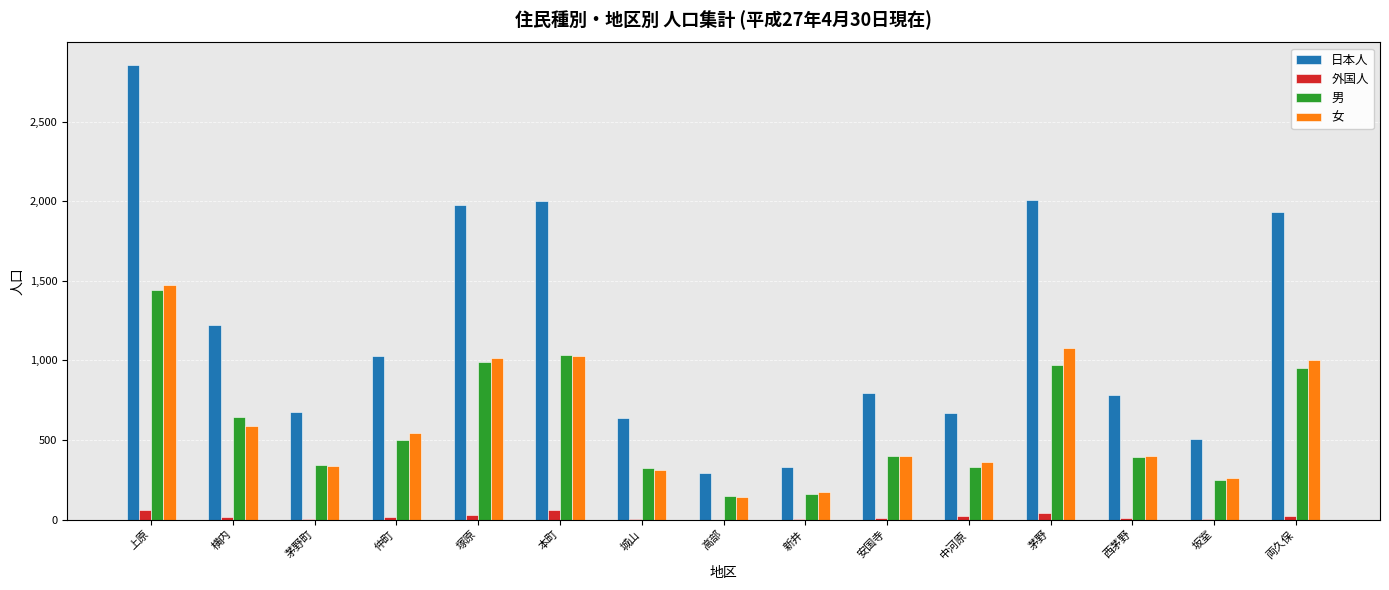

At which category is the sum across all series the highest?

上原